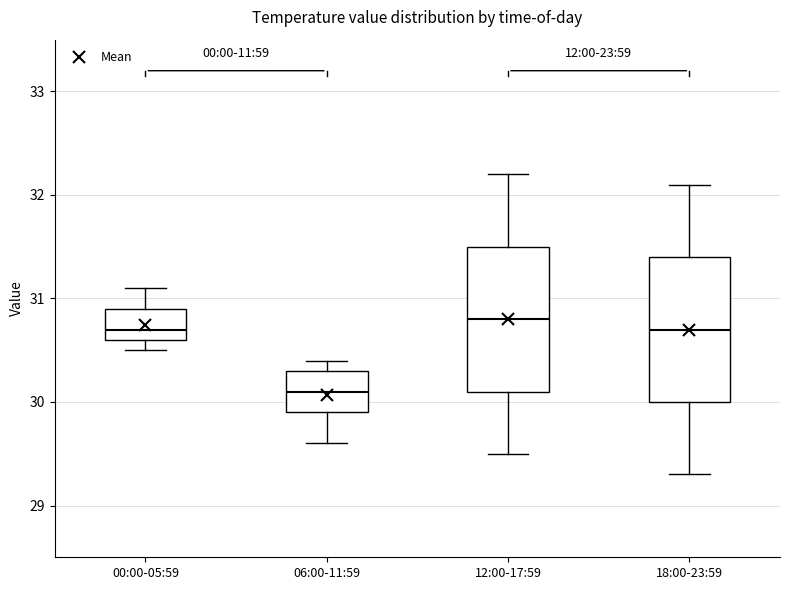

Reading left to right, read every box against the y-axis: the position of its median line, the range the box covers, and the ends of its whiskers. The values are not printed on the chart, so give them approximately, as read against the axis.

00:00-05:59: median 30.7, box 30.6 to 30.9, whiskers 30.5 to 31.1
06:00-11:59: median 30.1, box 29.9 to 30.3, whiskers 29.6 to 30.4
12:00-17:59: median 30.8, box 30.1 to 31.5, whiskers 29.5 to 32.2
18:00-23:59: median 30.7, box 30.0 to 31.4, whiskers 29.3 to 32.1